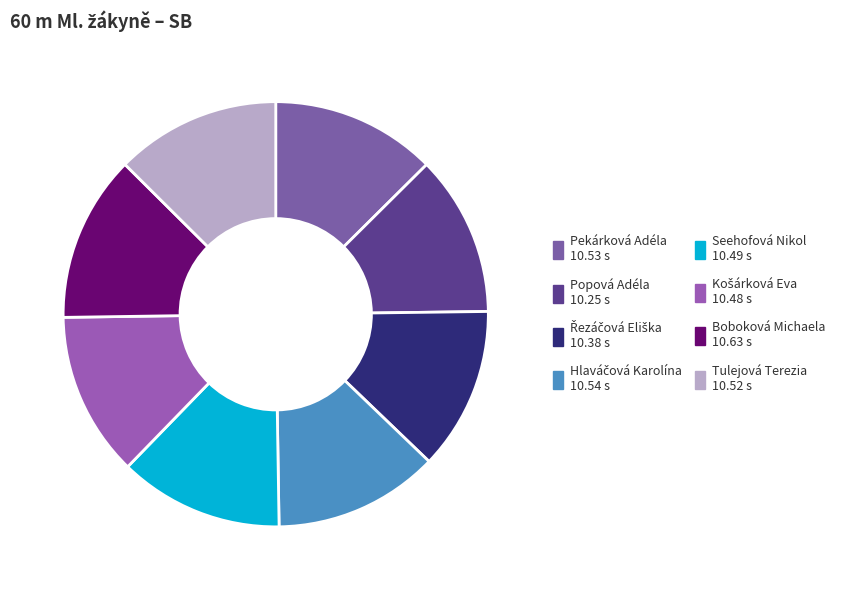

How many segments does this pie chart have?

8